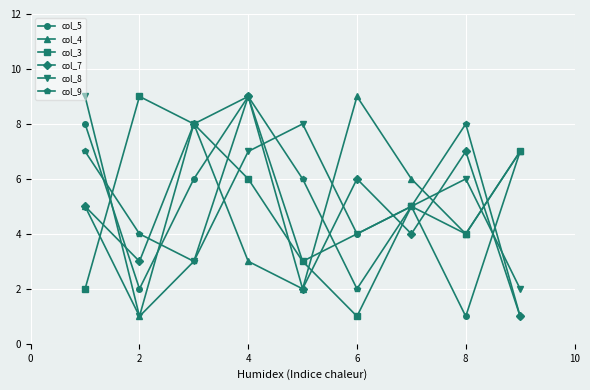

What is the sum of all col_9 values?

45